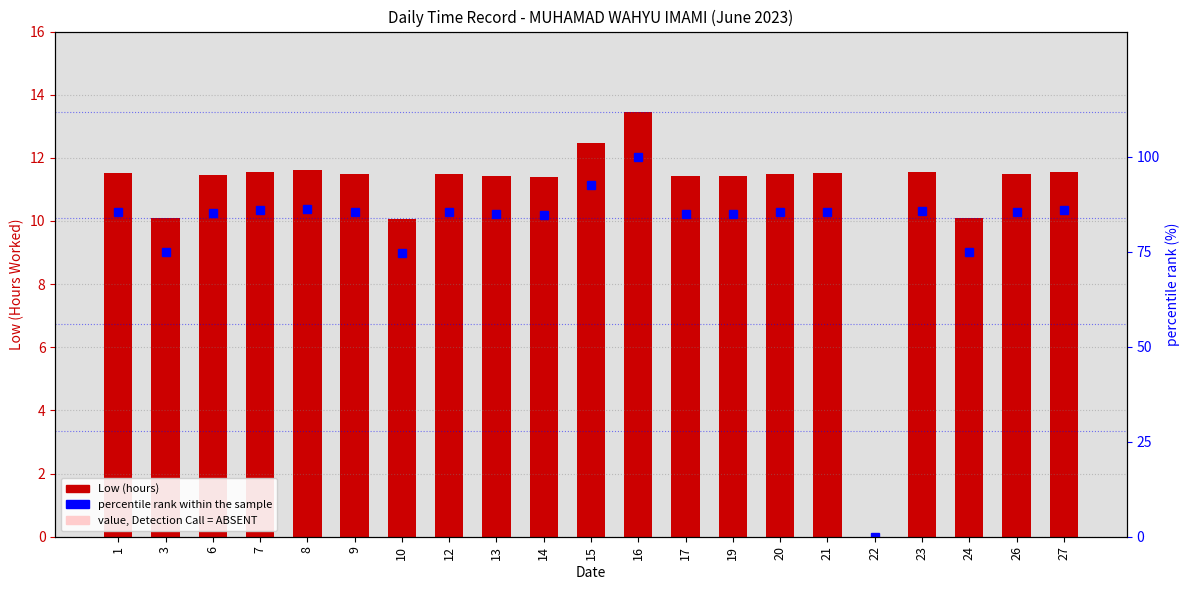

At which label is Low (hours) closest to 6?

10